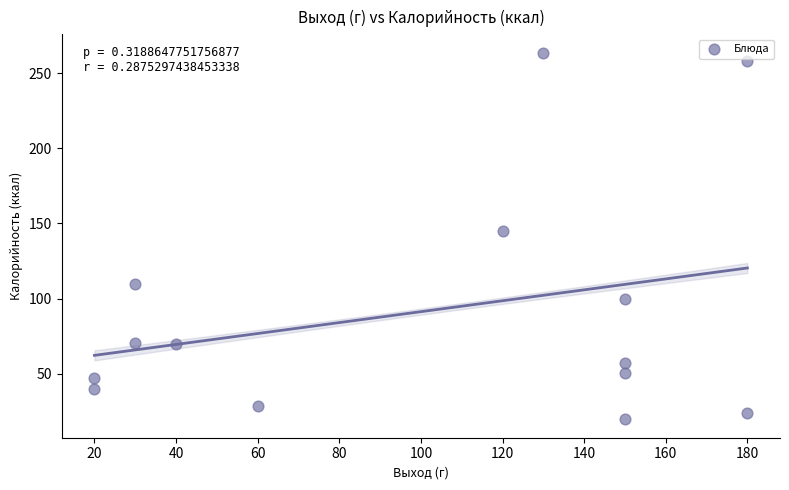

What Y value in the scatter plot is closest to 141?

144.7